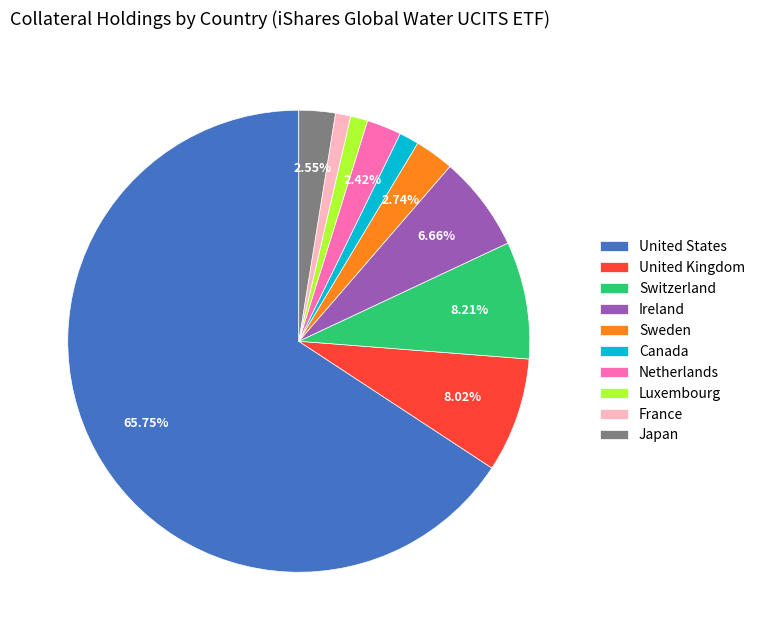

Count the number of slices in the pie.

10